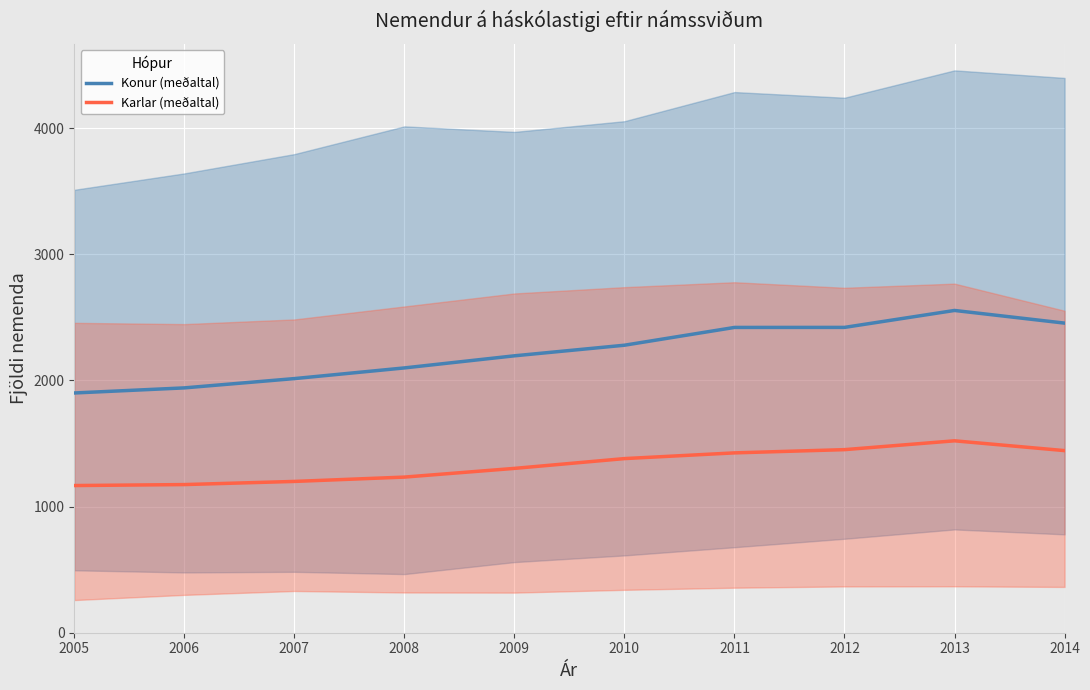

How many lines are shown in the chart?

2